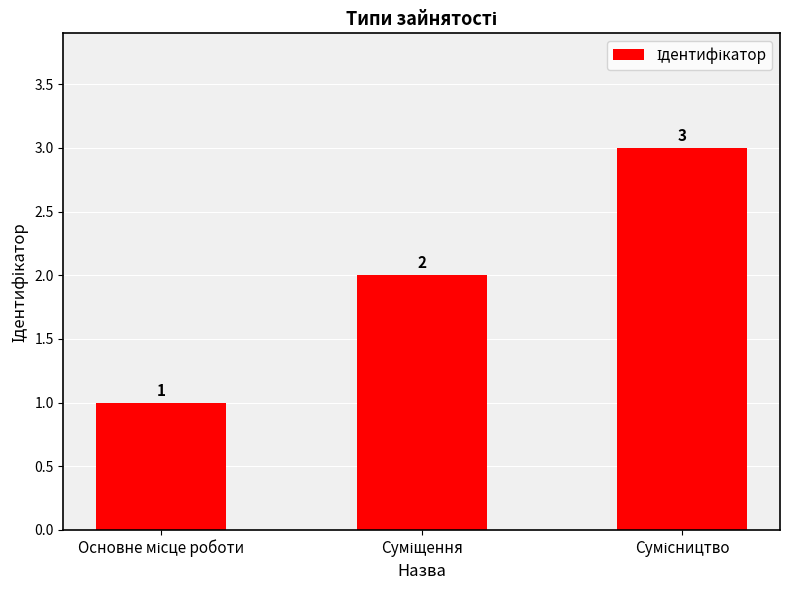

What is the sum of all values?

6